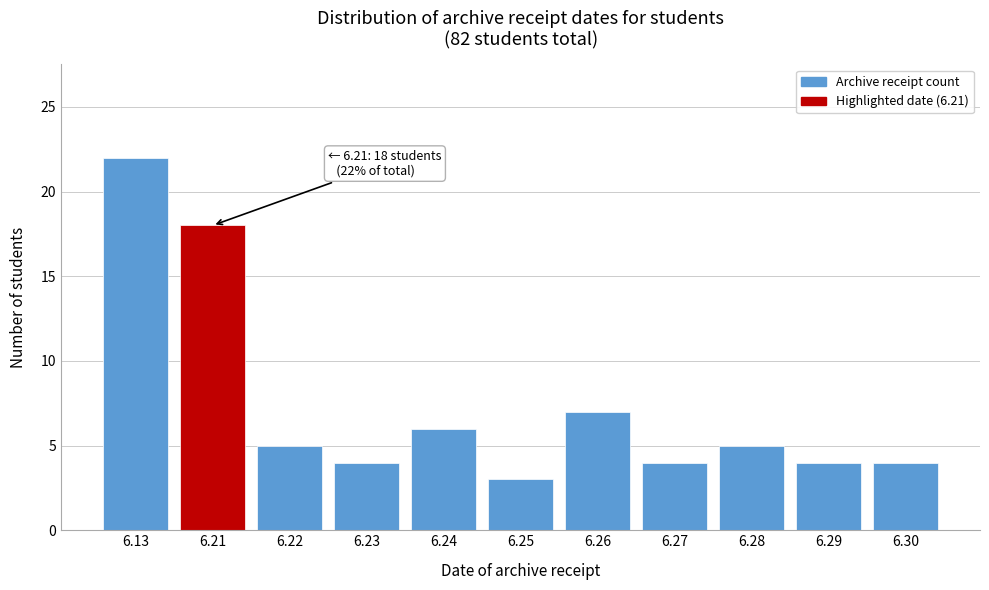

Reading right to left, transcribe all the data shown in this chart.

4	4	5	4	7	3	6	4	5	18	22